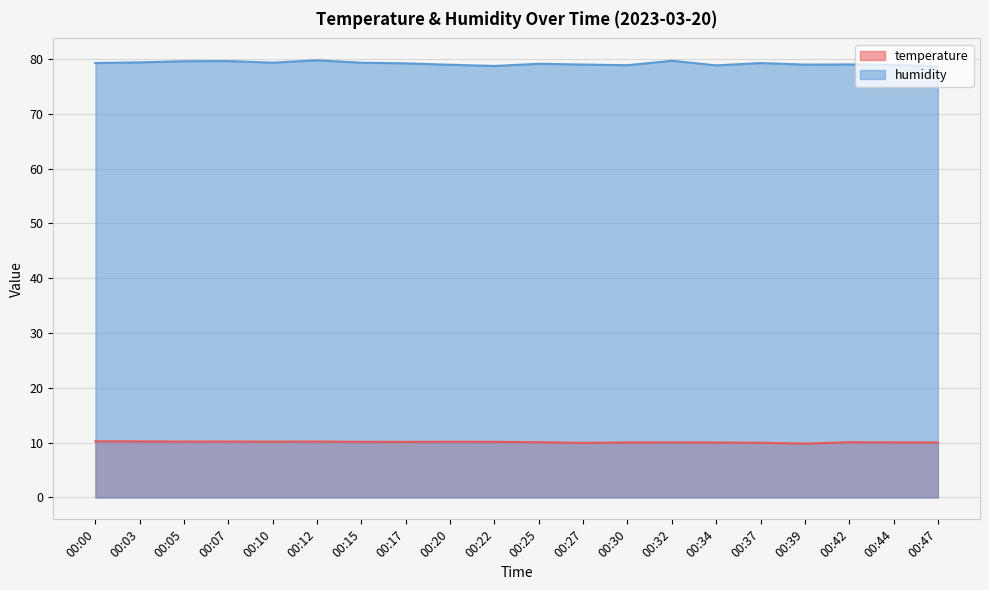

What are all the series names shown in the legend?

temperature, humidity